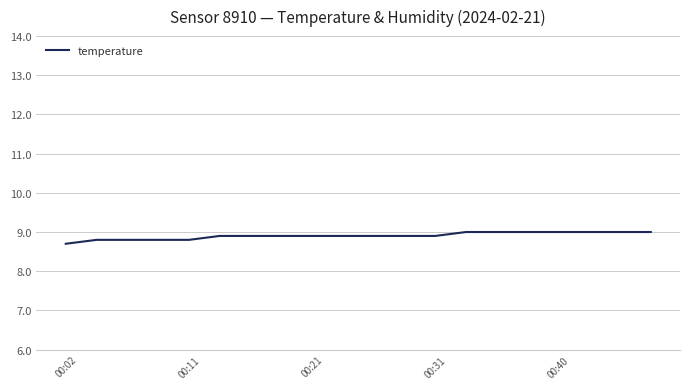

What is the difference between the second highest and minimum values?

0.3